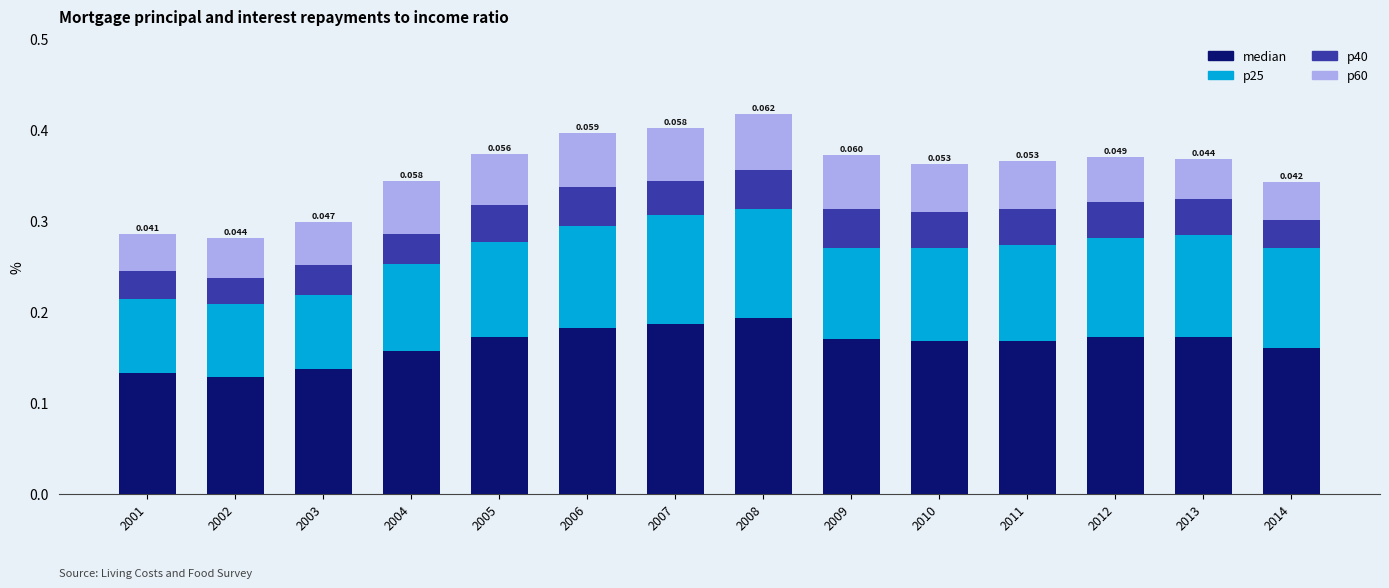

How many series are shown in this chart?

4